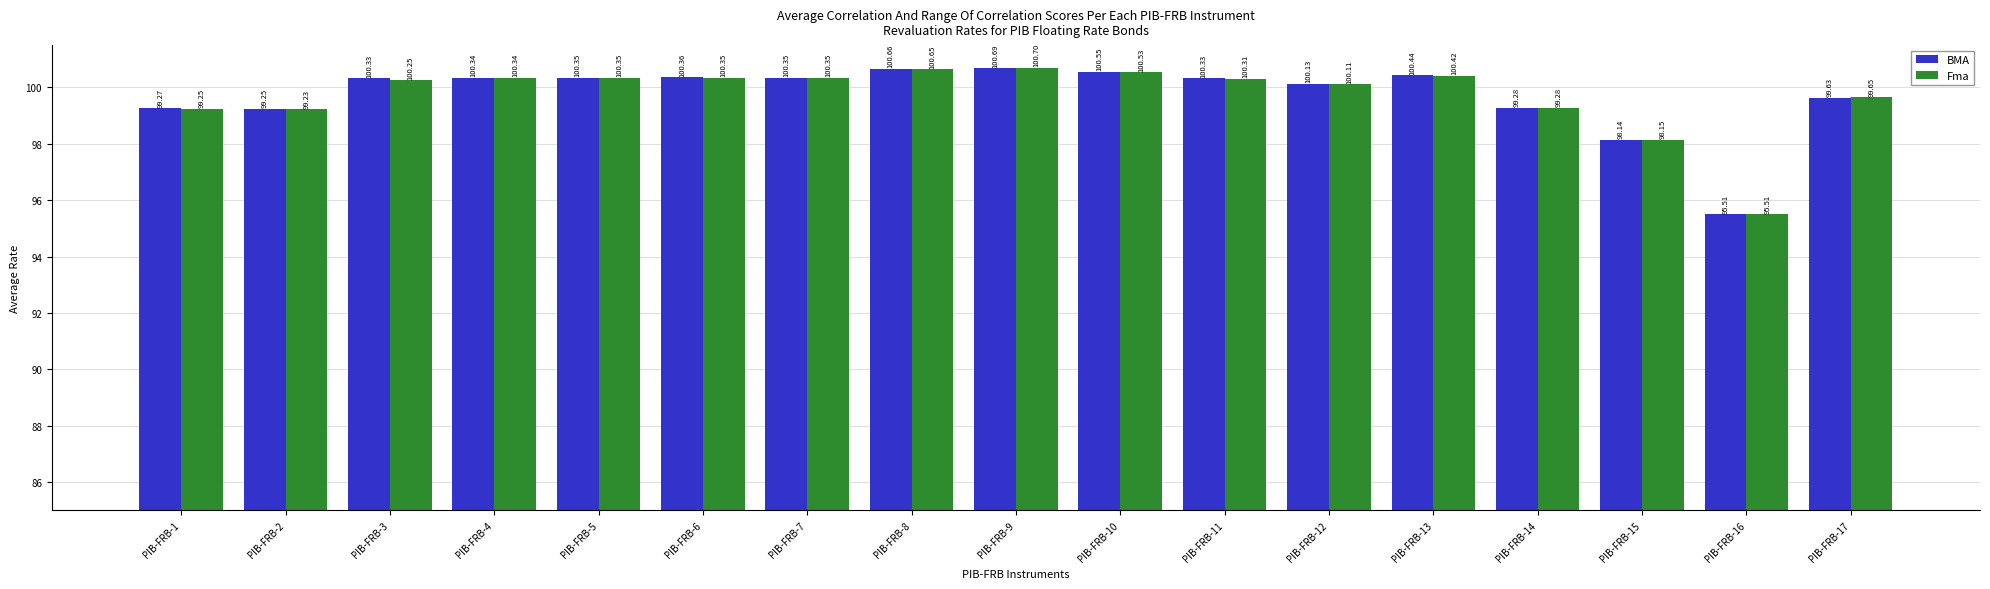

What are all the series names shown in the legend?

BMA, Fma